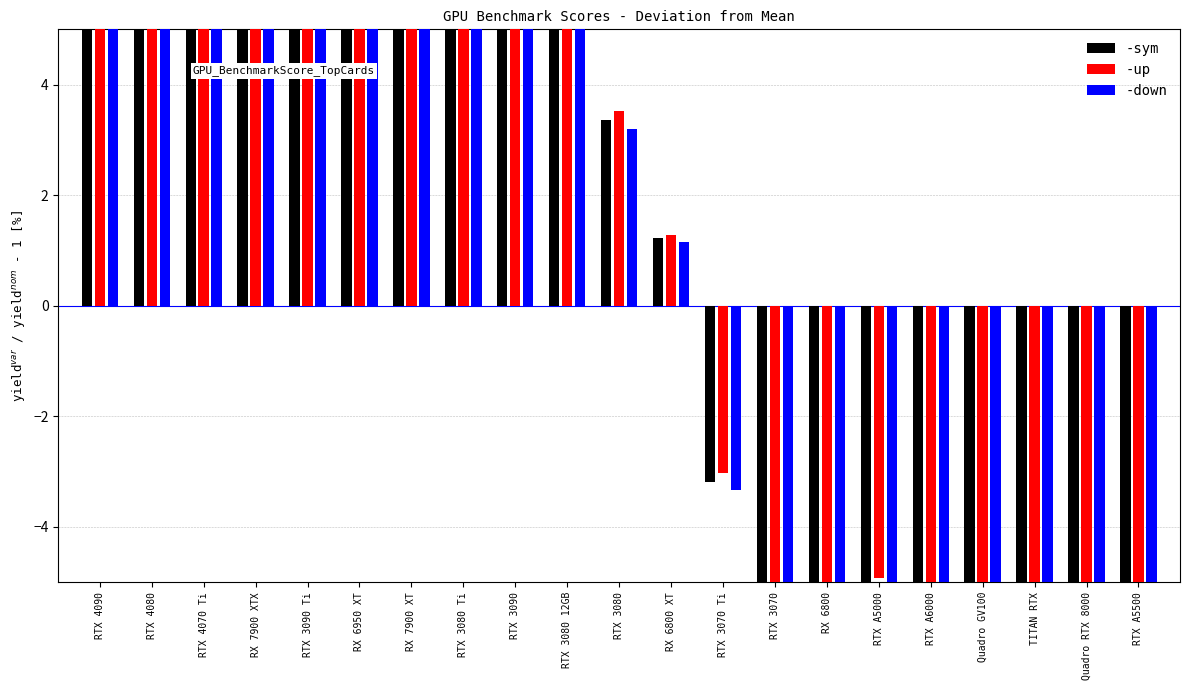

List the series in order of their peak value, highest first.

-up, -sym, -down